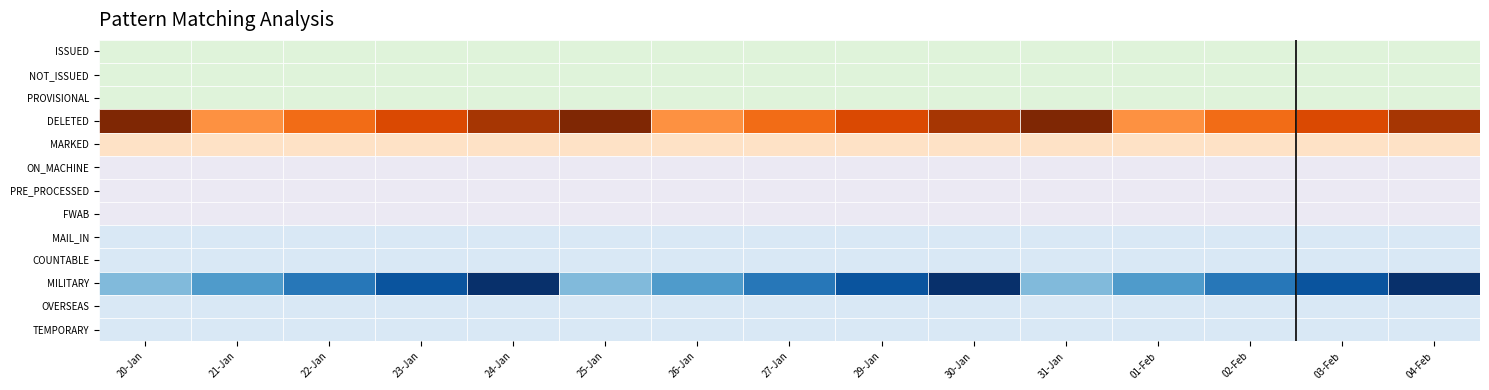

At how many categories does at least one series exceed 0?

15